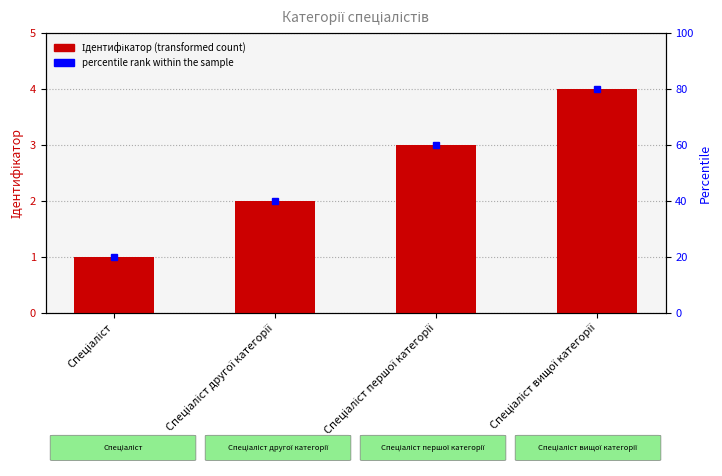

The value at Спеціаліст першої категорії is 4. True or false?

False